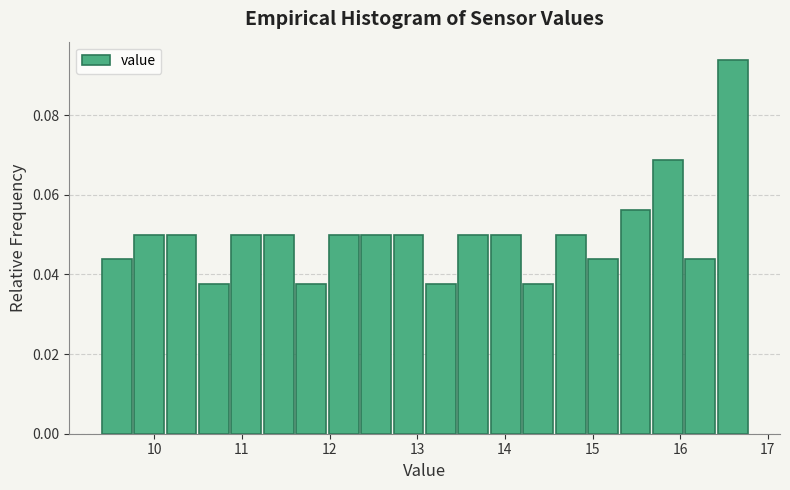

Around what value on the x-axis is the tallest bar? Give the approximate position of its centre, as read against the axis.

16.6